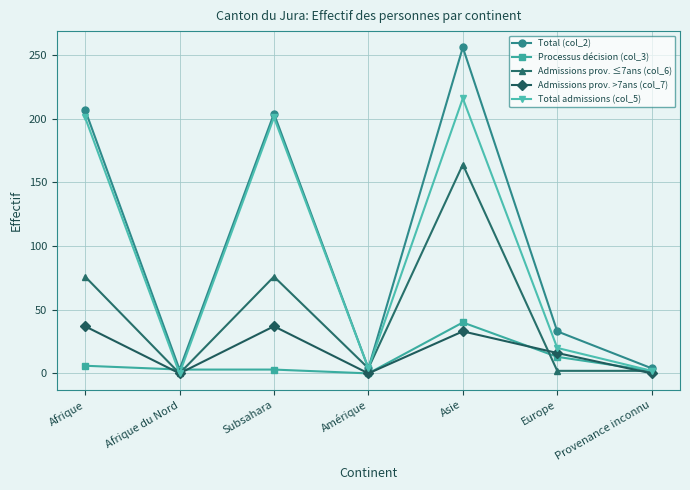

Where is the first local minimum for Admissions prov. >7ans (col_7)?

Afrique du Nord